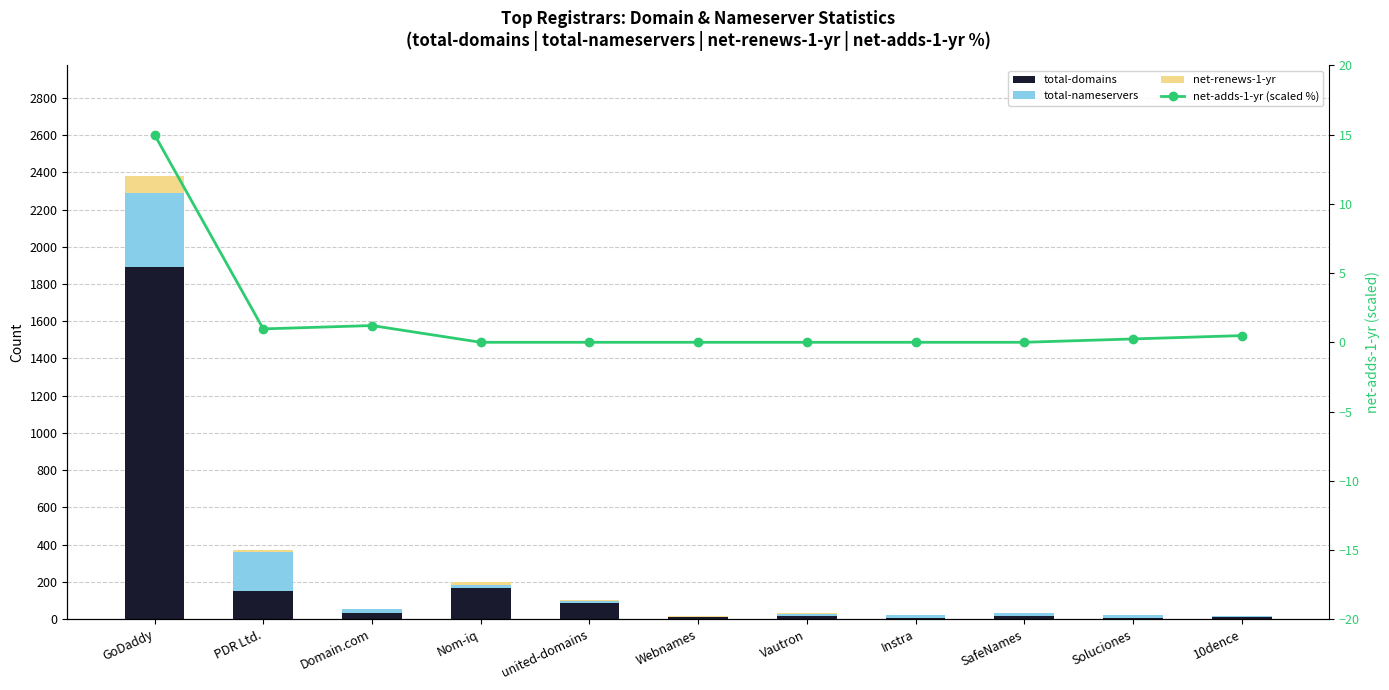

What is the difference between the net-renews-1-yr values at Webnames and 10dence?

2.0